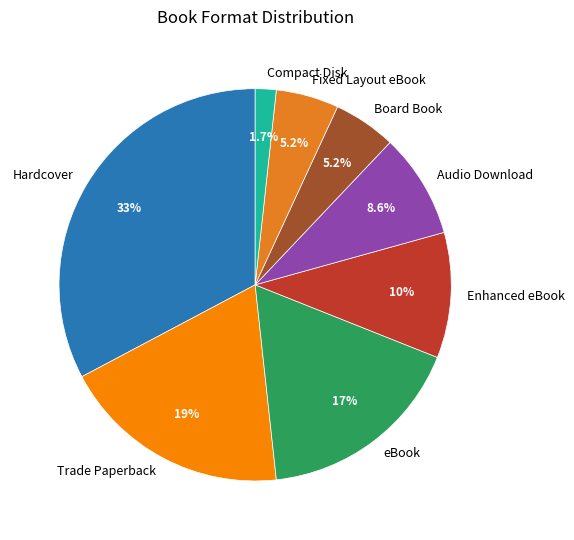

Which category has the smallest portion of the pie?

Compact Disk